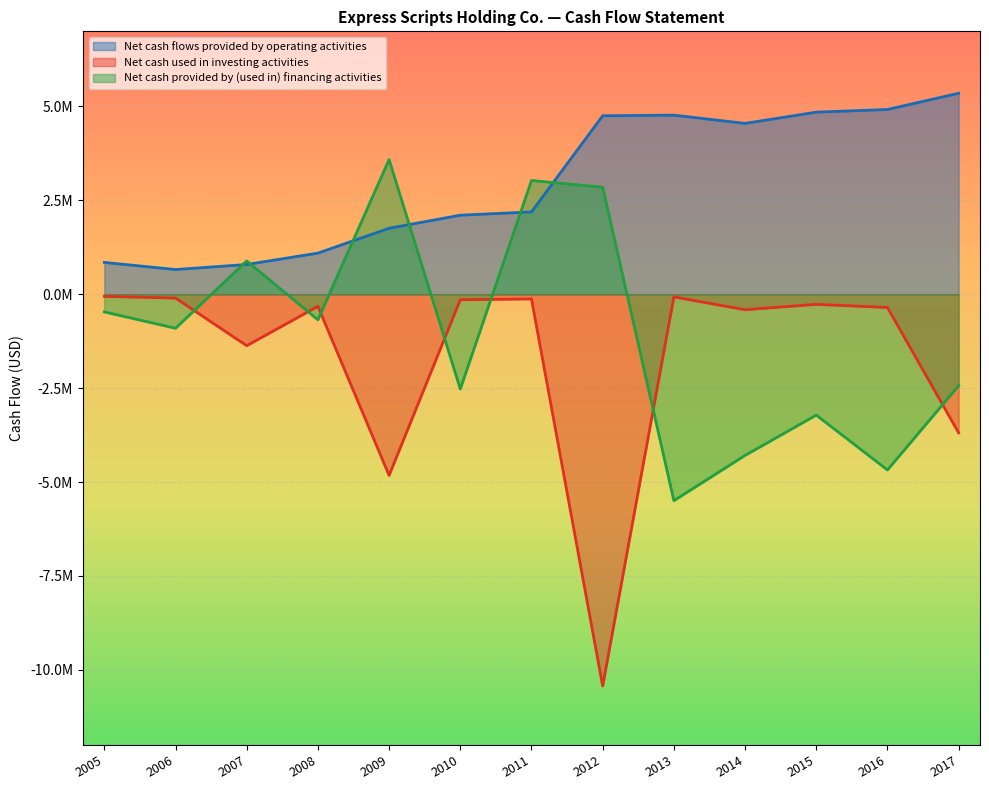

What are all the series names shown in the legend?

Net cash flows provided by operating activities, Net cash used in investing activities, Net cash provided by (used in) financing activities